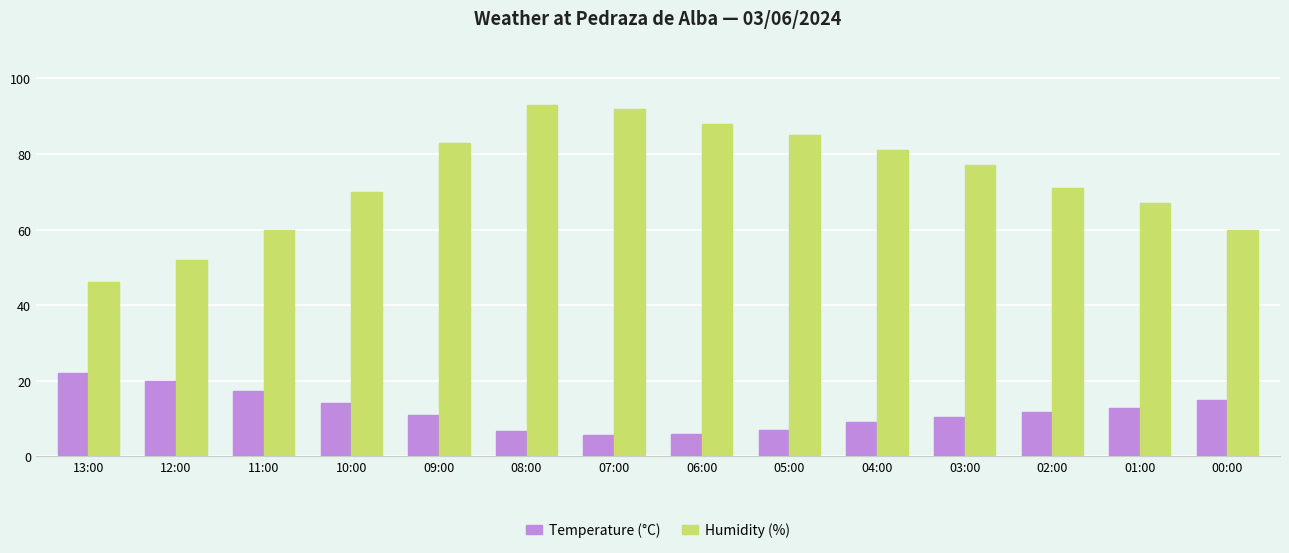

How many bars are there in total?

28